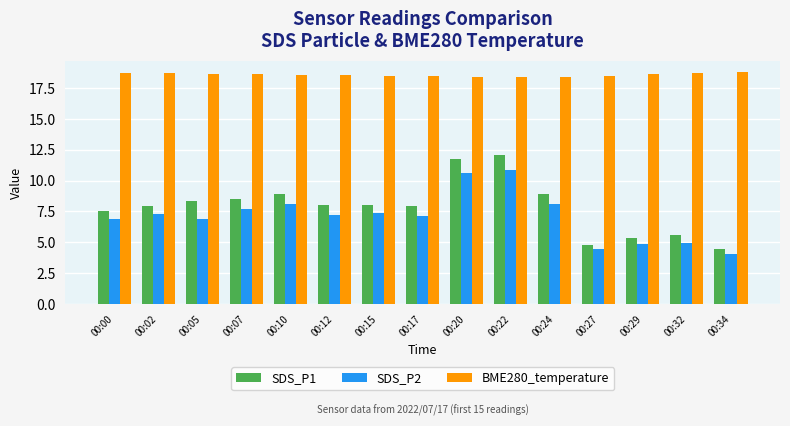

What is the value of the BME280_temperature bar at the 4th from the left?

18.6